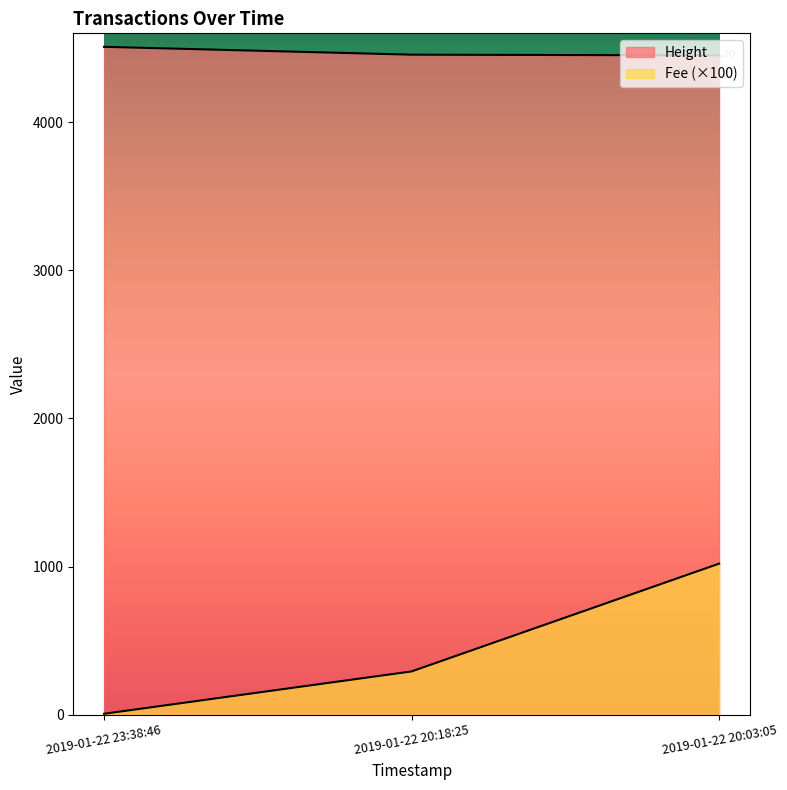

Which has a higher value, 2019-01-22 20:03:05 or 2019-01-22 23:38:46?

2019-01-22 23:38:46